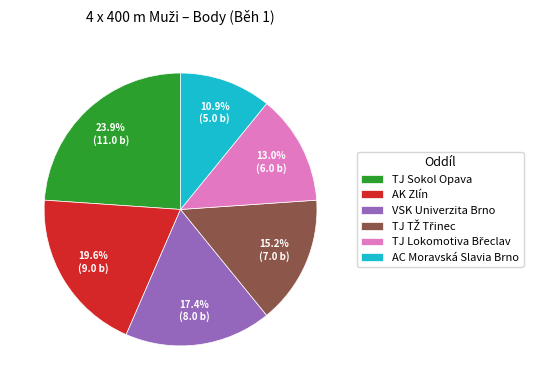

How much of the chart is everything except AK Zlín?

80.4%